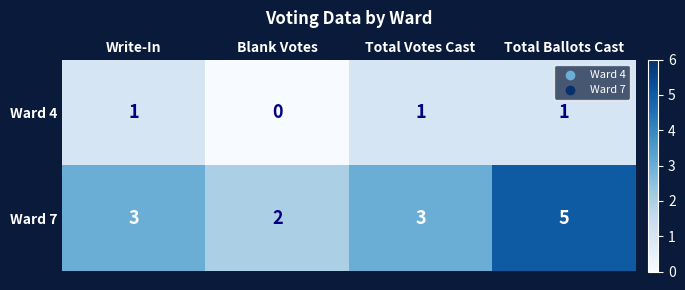

Rank the series at Write-In from lowest to highest value.

Ward 4, Ward 7